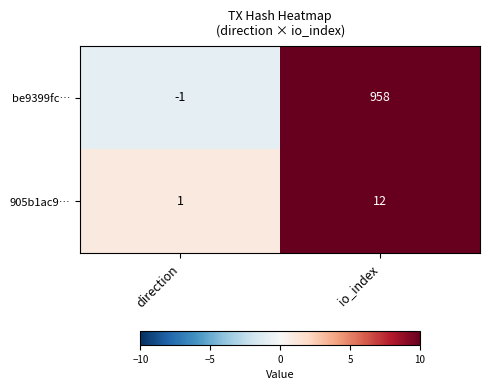

True or false: 905b1ac9… has a value of 12 at io_index.

True